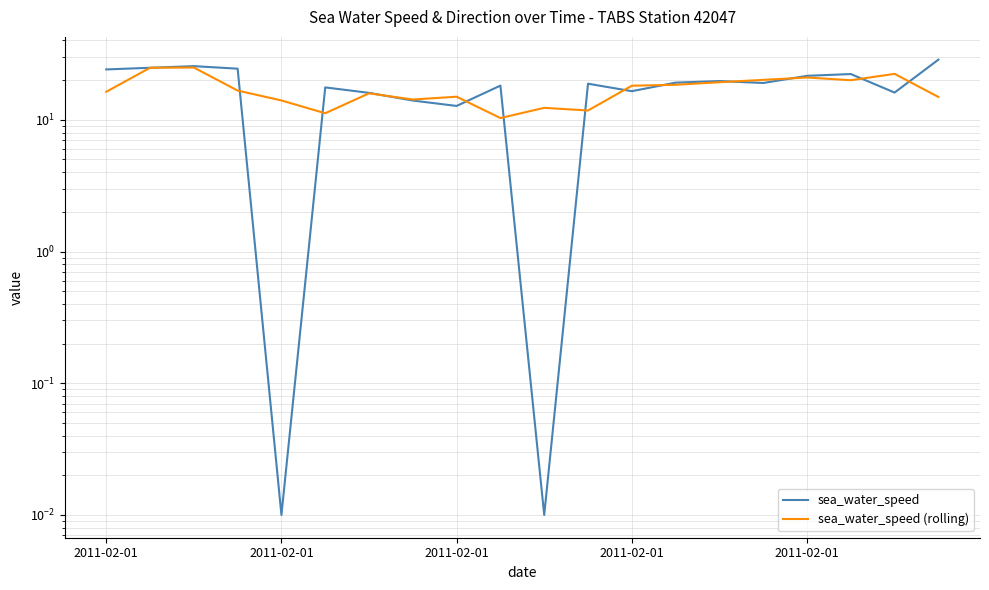

Reading left to right, what are all the values shown in this chart?

sea_water_speed: 24.1	24.8	25.6	24.4	0.0	17.6	16.0	14.0	12.7	18.2	0.0	18.8	16.5	19.1	19.7	19.0	21.6	22.3	16.1	28.6
sea_water_speed (rolling): 16.3	24.8	24.9	16.7	14.0	11.2	15.9	14.3	15.0	10.3	12.3	11.8	18.1	18.4	19.3	20.1	20.9	20.0	22.3	14.9